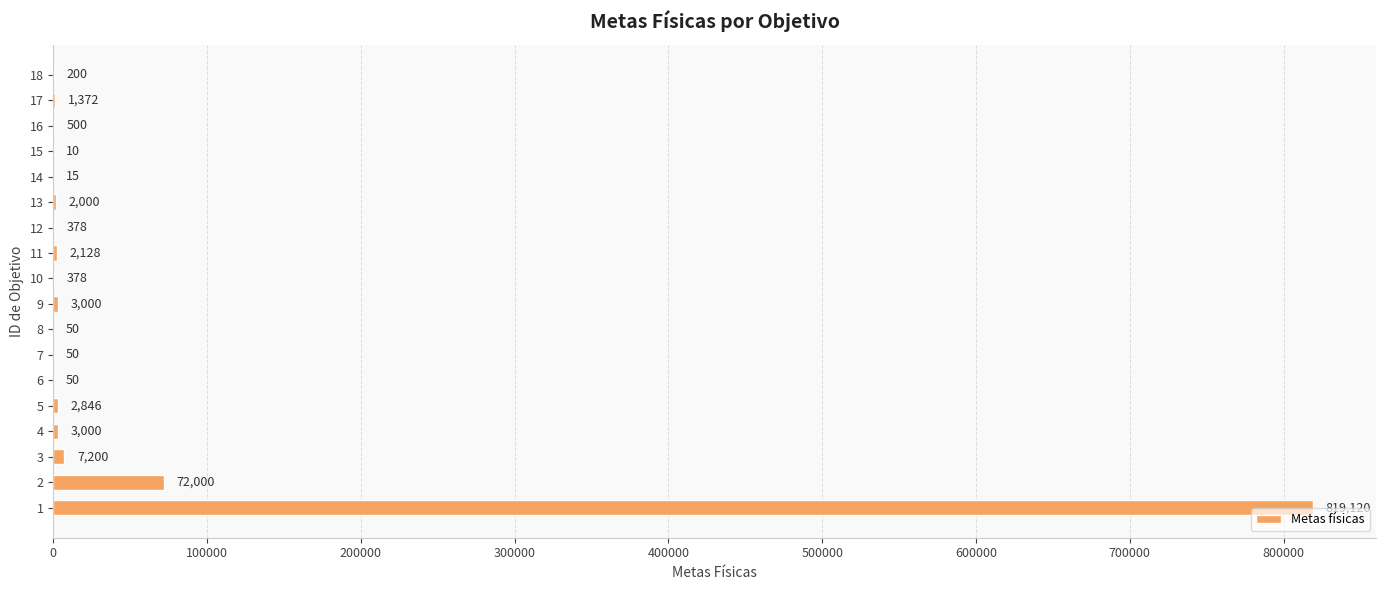

Is it true that the value at 9 is 3000?

True